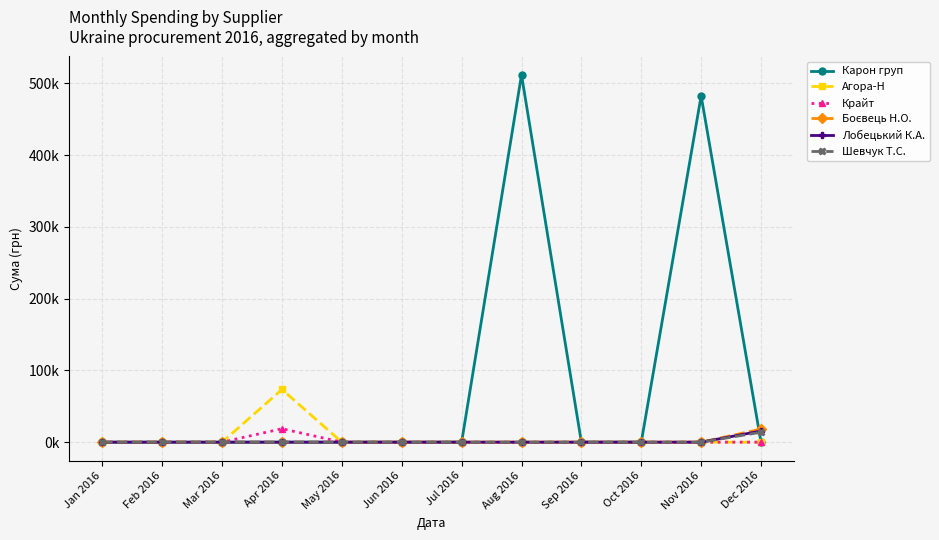

Reading left to right, transcribe all the data shown in this chart.

Карон груп: 0.0	0.0	0.0	0.0	0.0	0.0	0.0	511639.2	0.0	0.0	482338.9	0.0
Агора-Н: 0.0	0.0	0.0	73404.1	0.0	0.0	0.0	0.0	0.0	0.0	0.0	0.0
Крайт: 0.0	0.0	0.0	18730.7	0.0	0.0	0.0	0.0	0.0	0.0	0.0	0.0
Боєвець Н.О.: 0.0	0.0	0.0	0.0	0.0	0.0	0.0	0.0	0.0	0.0	0.0	18178.0
Лобецький К.А.: 0.0	0.0	0.0	0.0	0.0	0.0	0.0	0.0	0.0	0.0	0.0	15540.0
Шевчук Т.С.: 0.0	0.0	0.0	0.0	0.0	0.0	0.0	0.0	0.0	0.0	0.0	13846.0